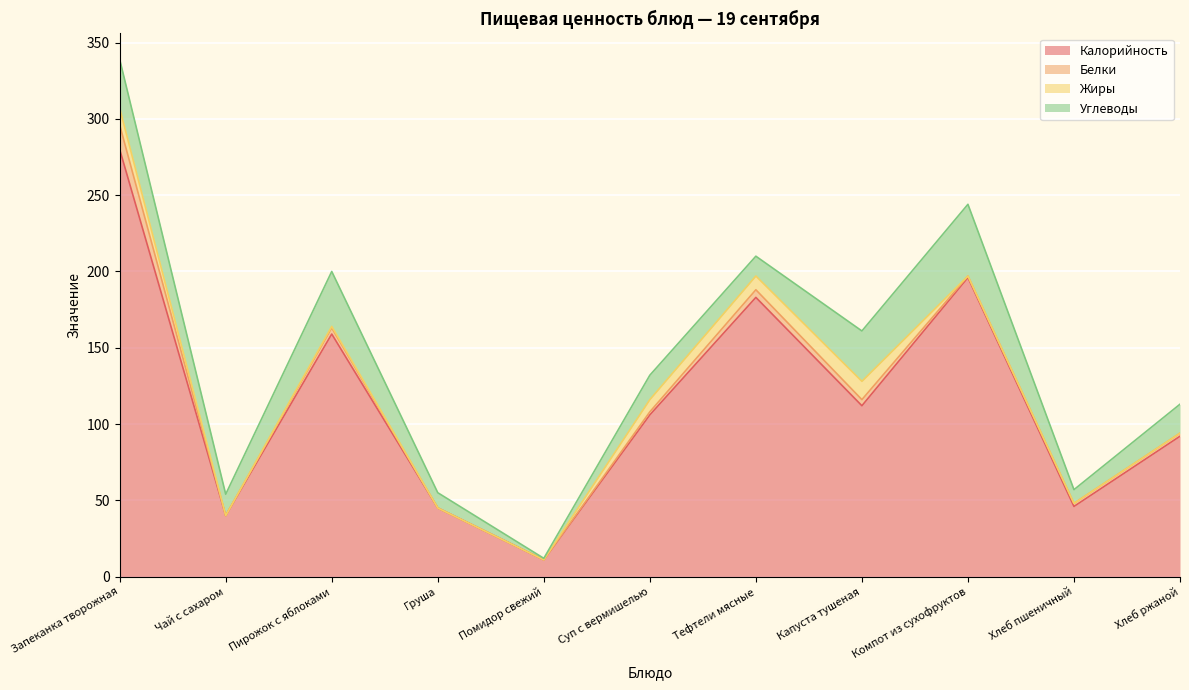

Which series ends up on top after the final intersection of Жиры and Белки?

Белки